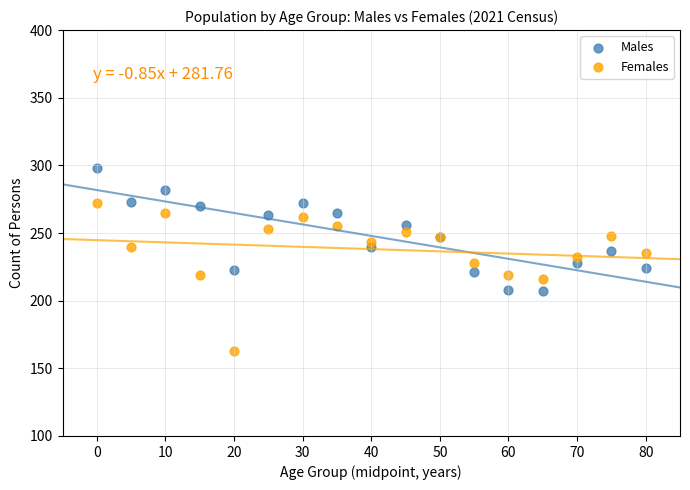

What are all the series names shown in the legend?

Males, Females